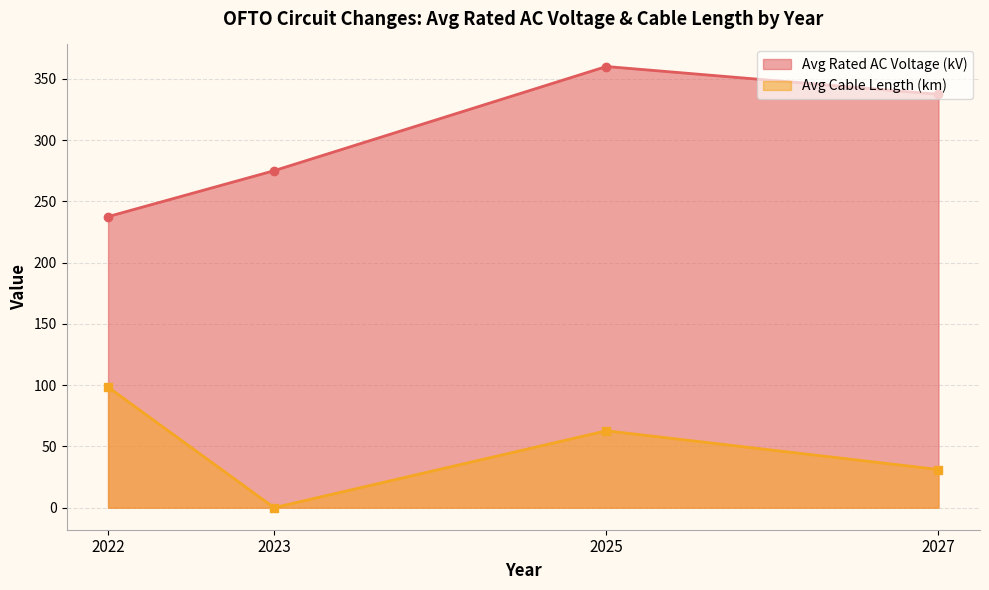

Count the number of categories in the chart.

4